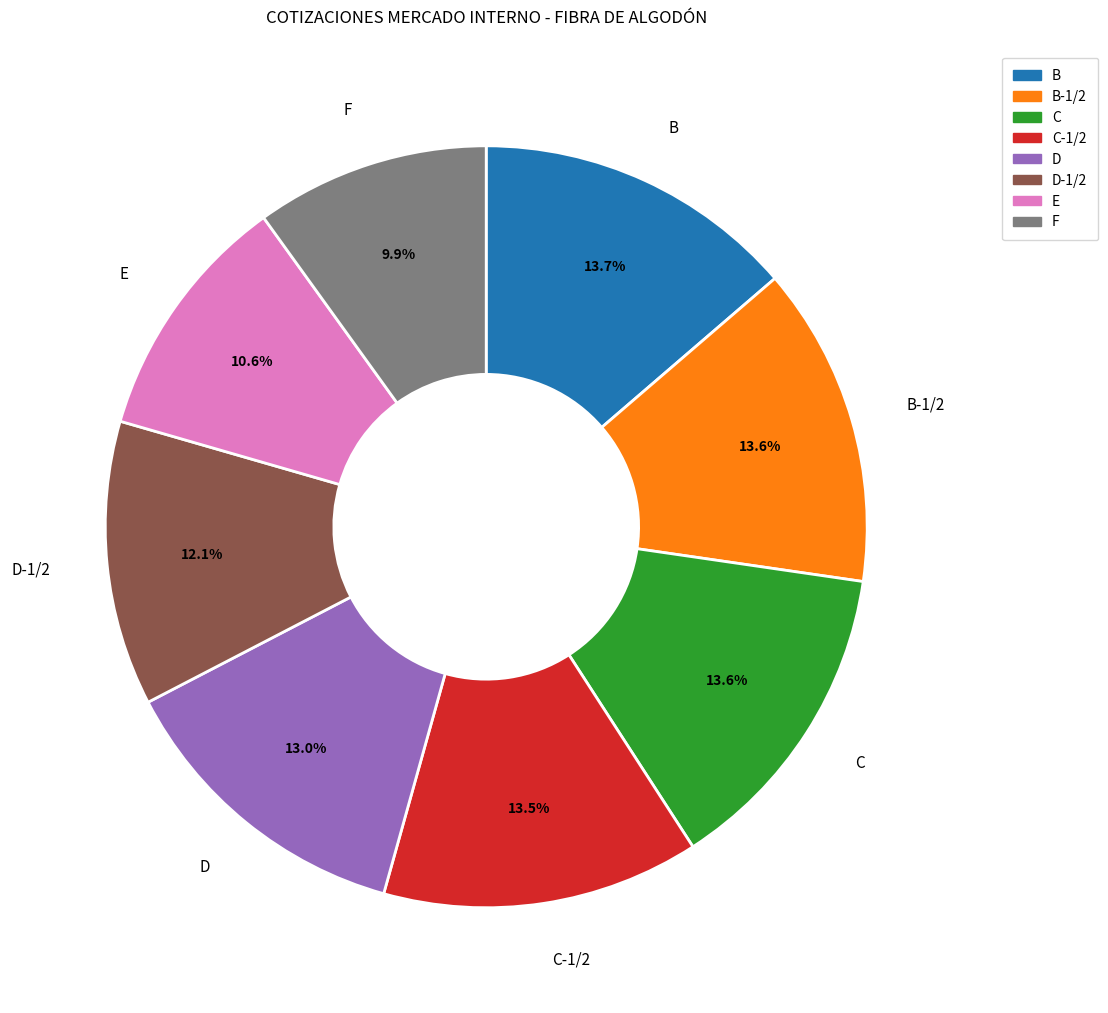

To the nearest percent, what is the difference between the largest and smallest slice percentages?

4%